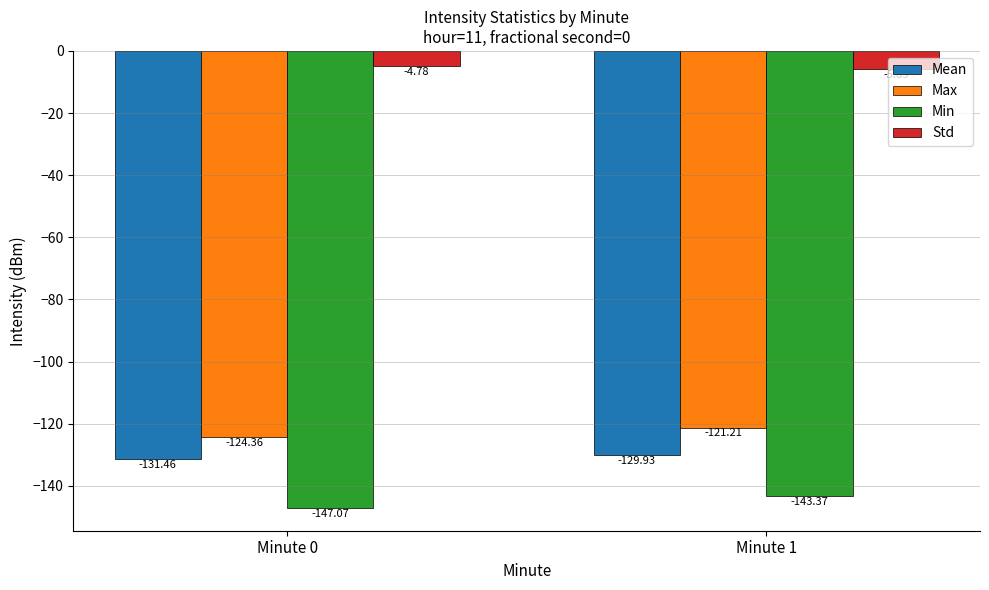

What is the difference between the highest and lowest values at Minute 0?

142.3